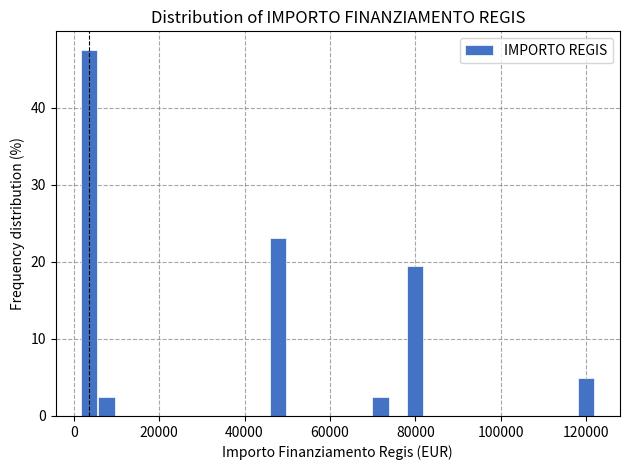

Read against the x-axis, roughly where is the centre of the tallest bar?

4000